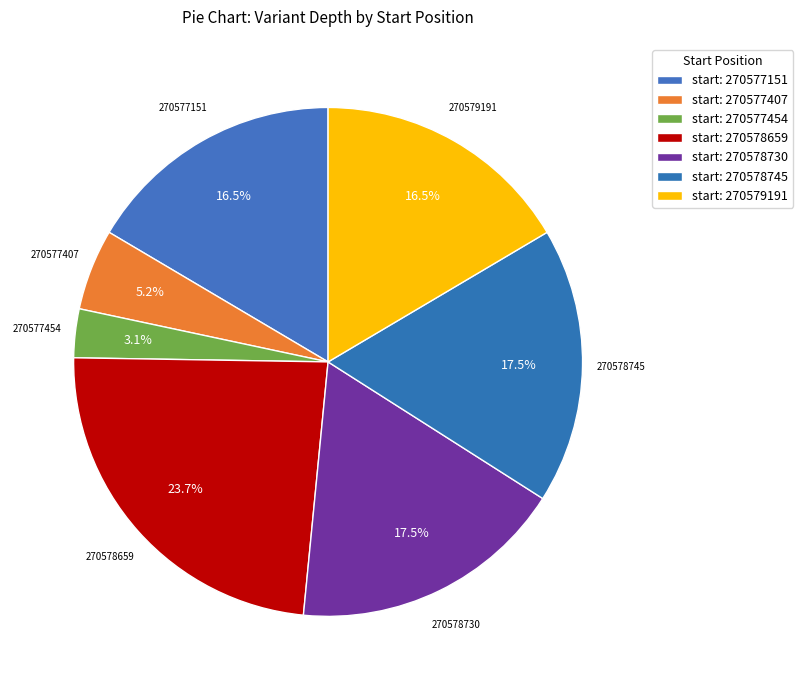

Which slice is the largest?

270578659